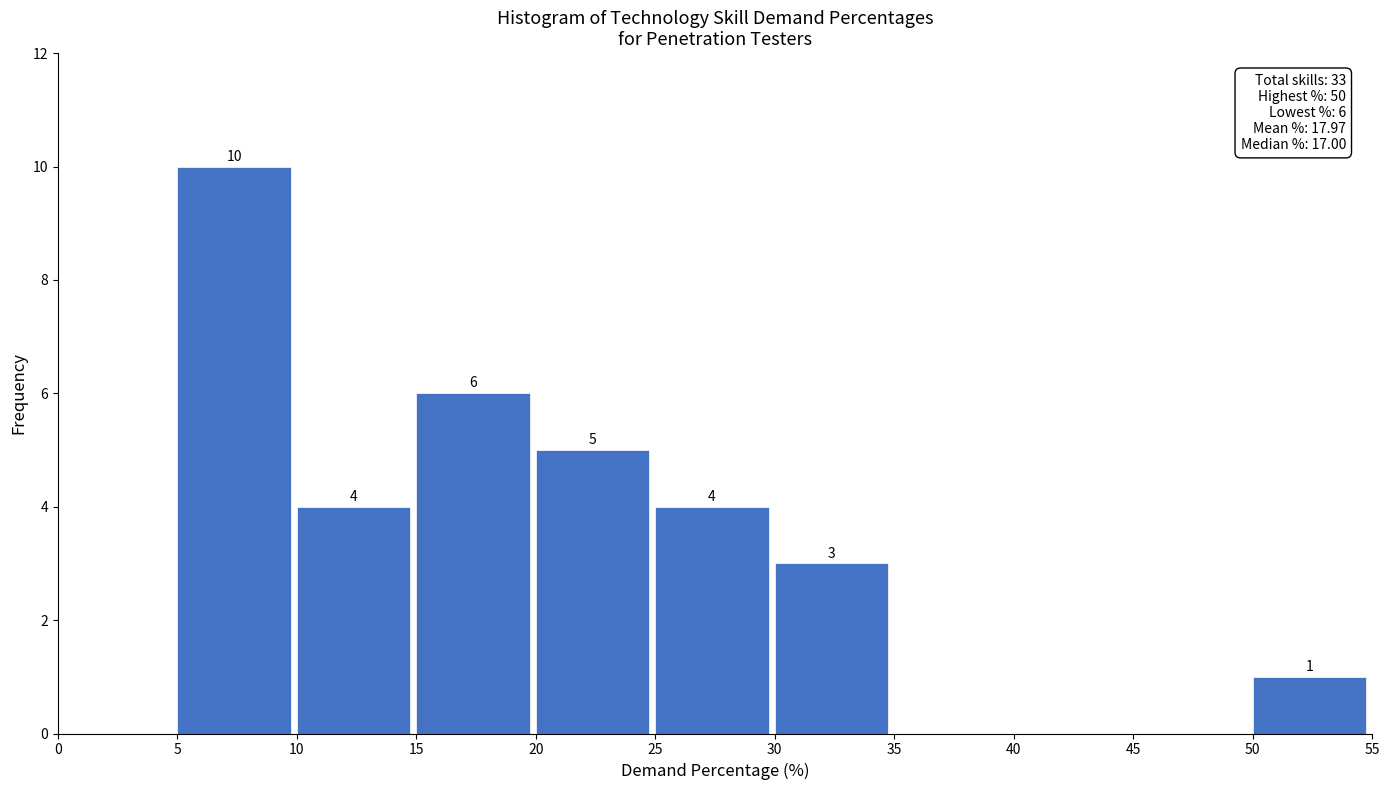

Over which range of the x-axis is the bar tallest?

5 to 10